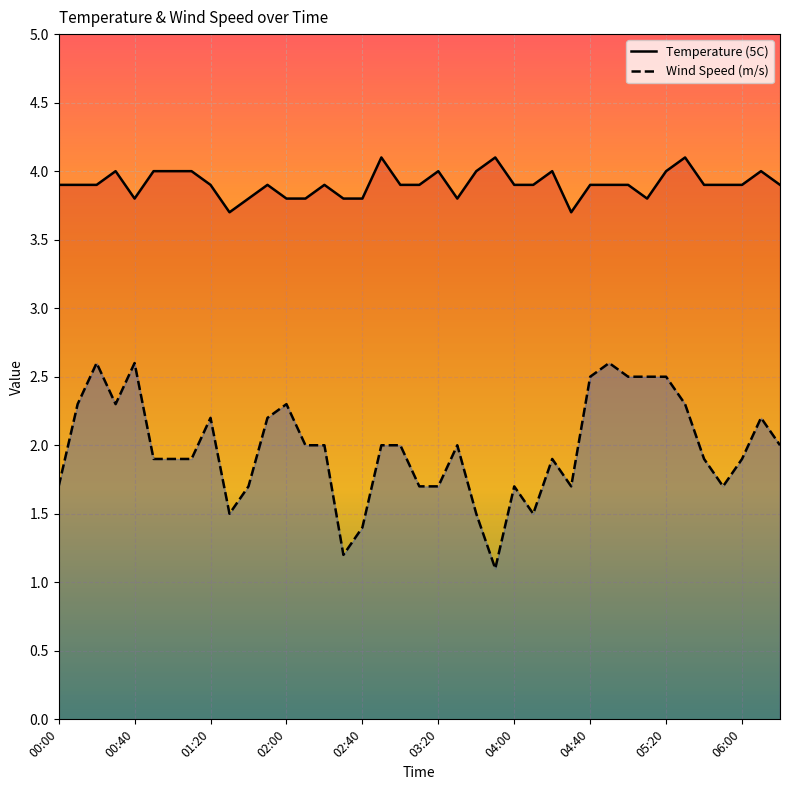

What position from the right is 01:50?

28